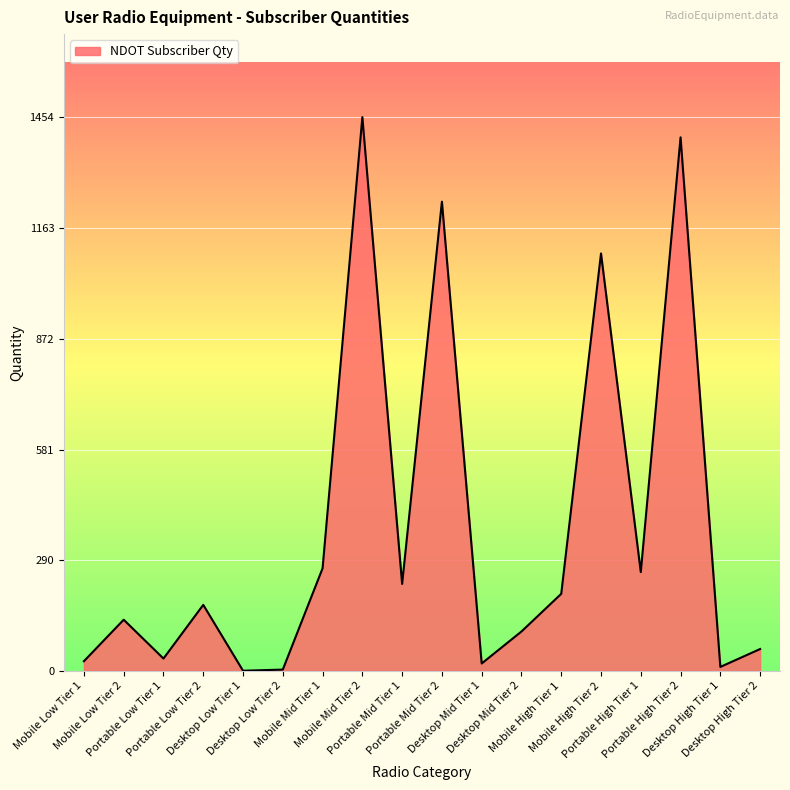

Does the chart have visible grid lines?

Yes